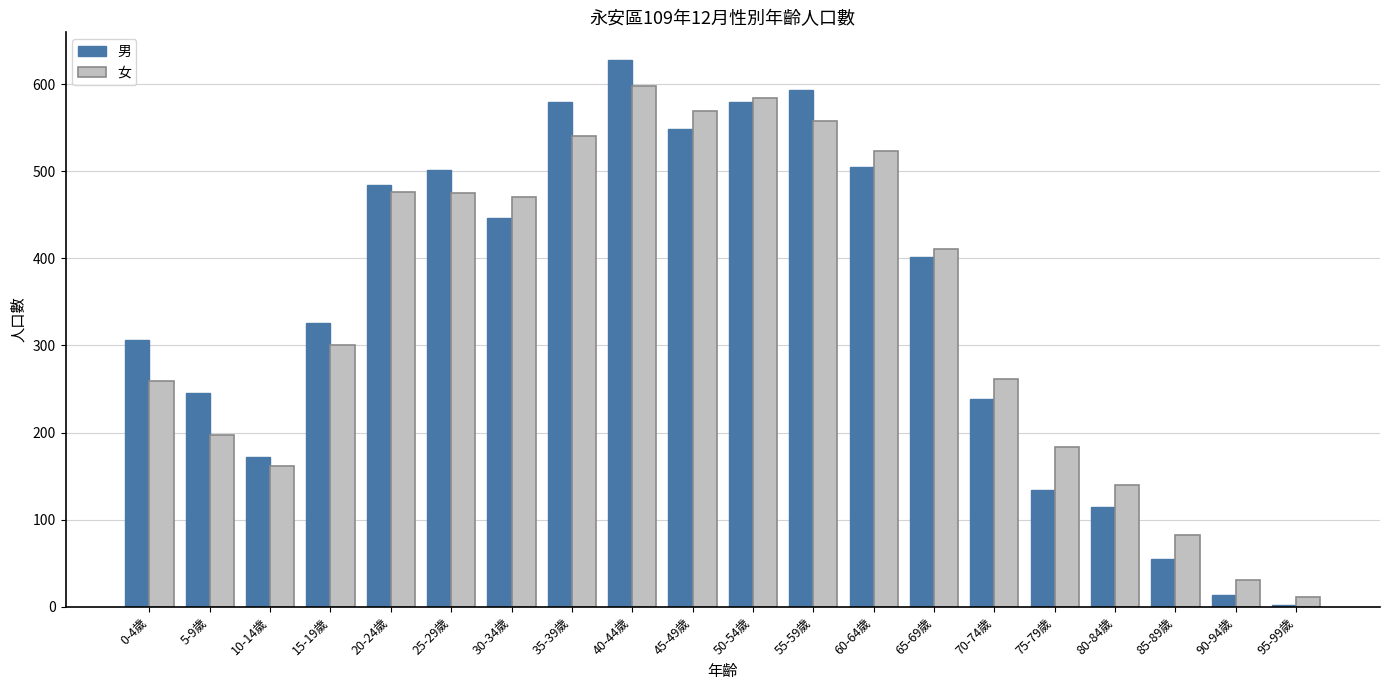

Is it true that 女 equals 569 at 45-49歲?

True